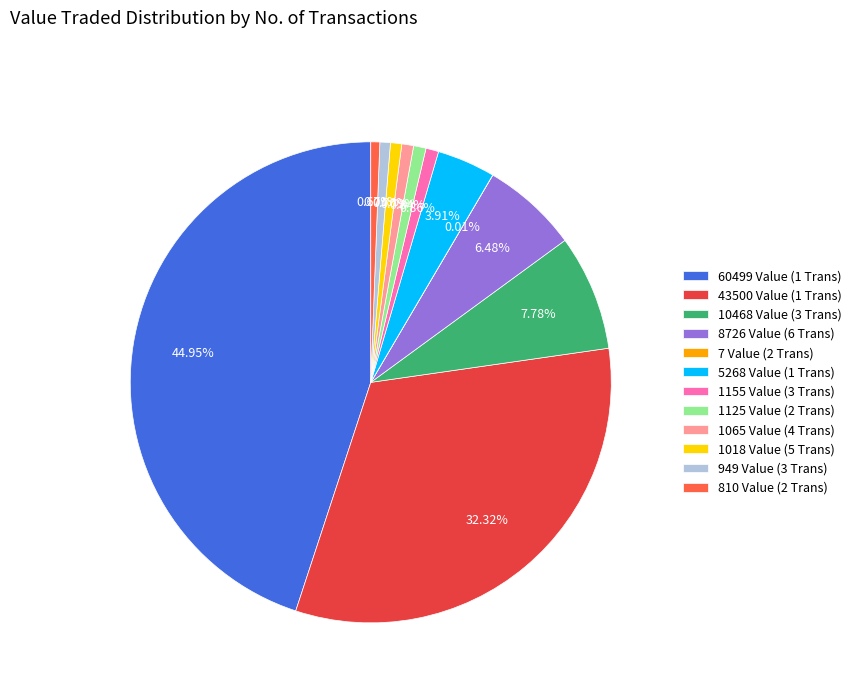

Between 1155 Value (3 Trans) and 43500 Value (1 Trans), which is larger?

43500 Value (1 Trans)